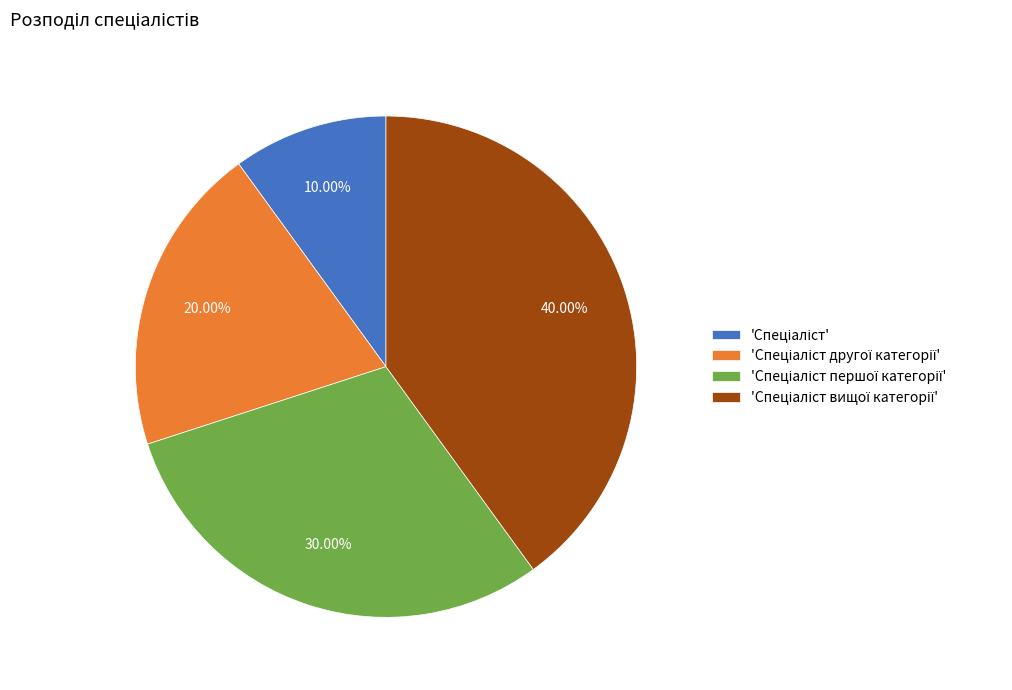

Is there a majority slice in this chart?

No